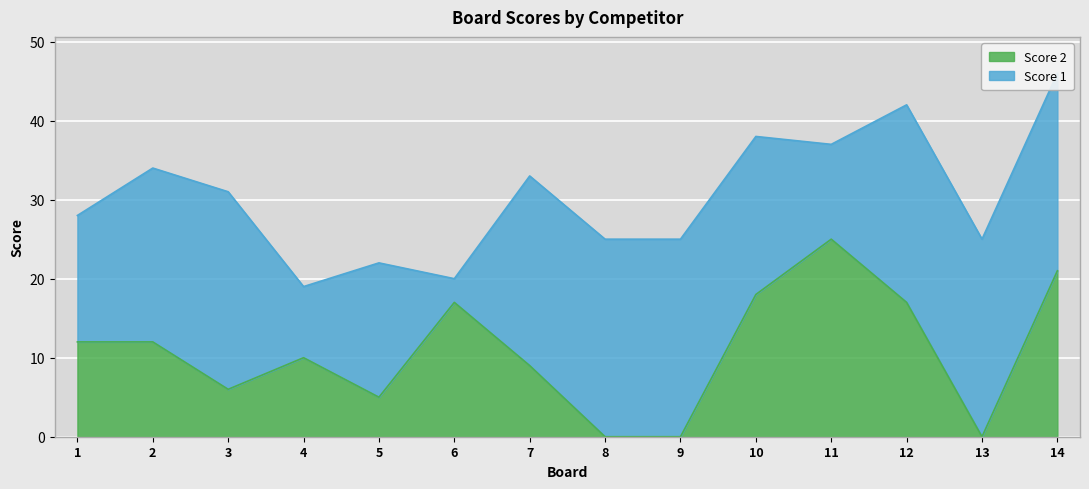

Count the number of values greater than 12.

5